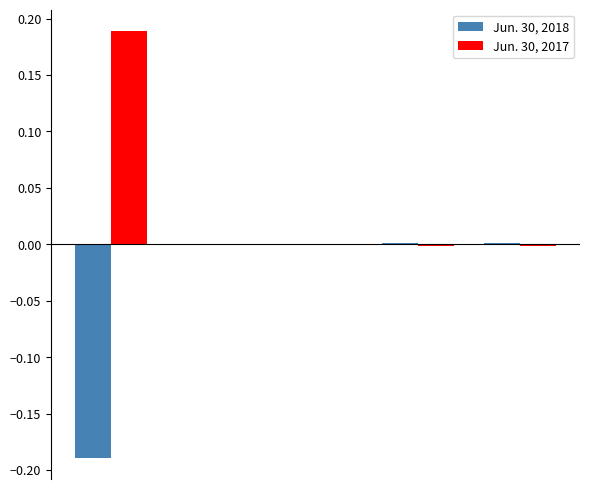

How many groups of bars are there?

5